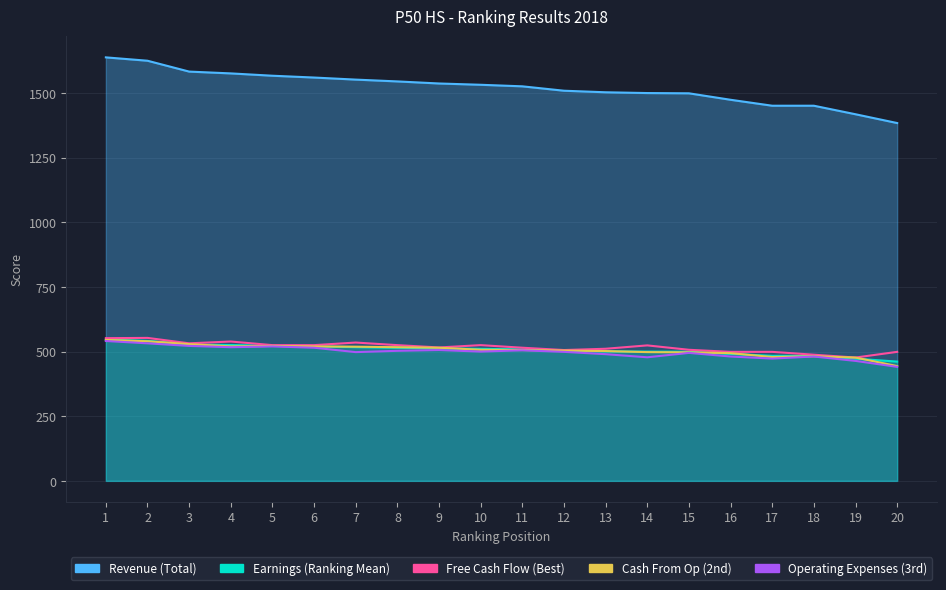

At which category is the sum across all series the highest?

1